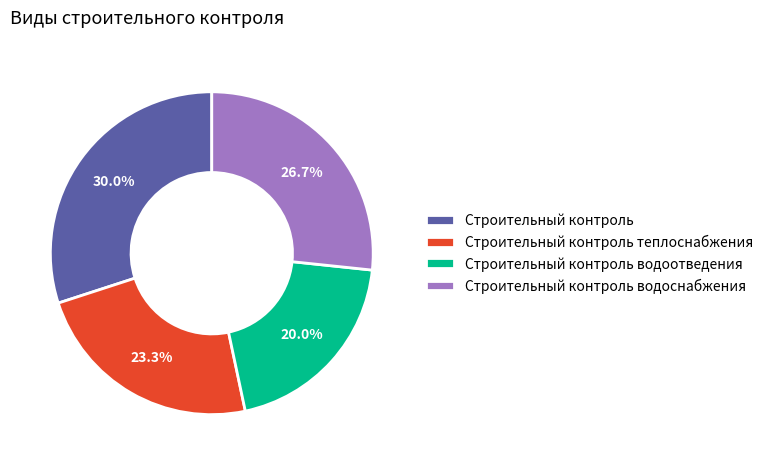

Is there any slice that represents more than half of the pie?

No